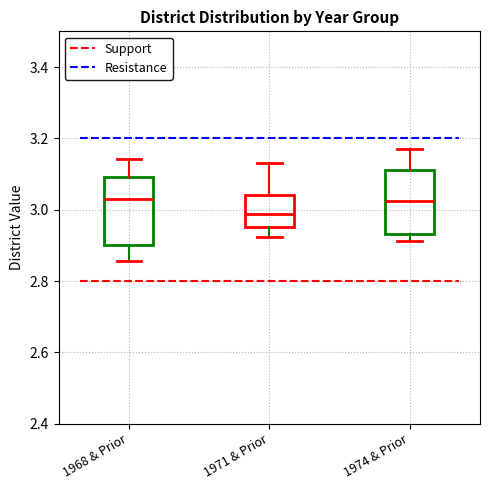

Reading left to right, read every box against the y-axis: the position of its median line, the range the box covers, and the ends of its whiskers. The values are not printed on the chart, so give them approximately, as read against the axis.

1968 & Prior: median 3.02, box 2.90 to 3.10, whiskers 2.86 to 3.14
1971 & Prior: median 2.98, box 2.96 to 3.04, whiskers 2.92 to 3.14
1974 & Prior: median 3.02, box 2.94 to 3.12, whiskers 2.92 to 3.18